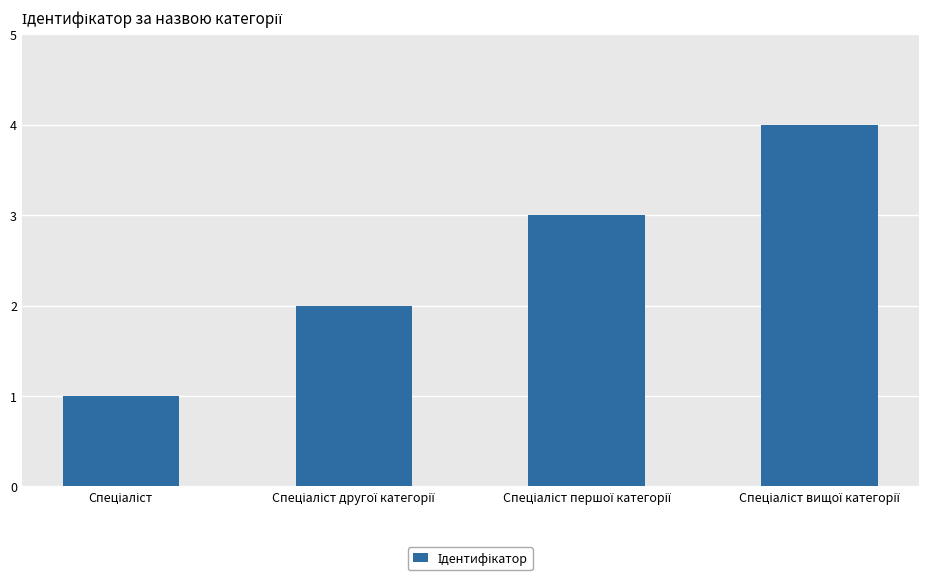

What is the maximum value shown in the chart?

4